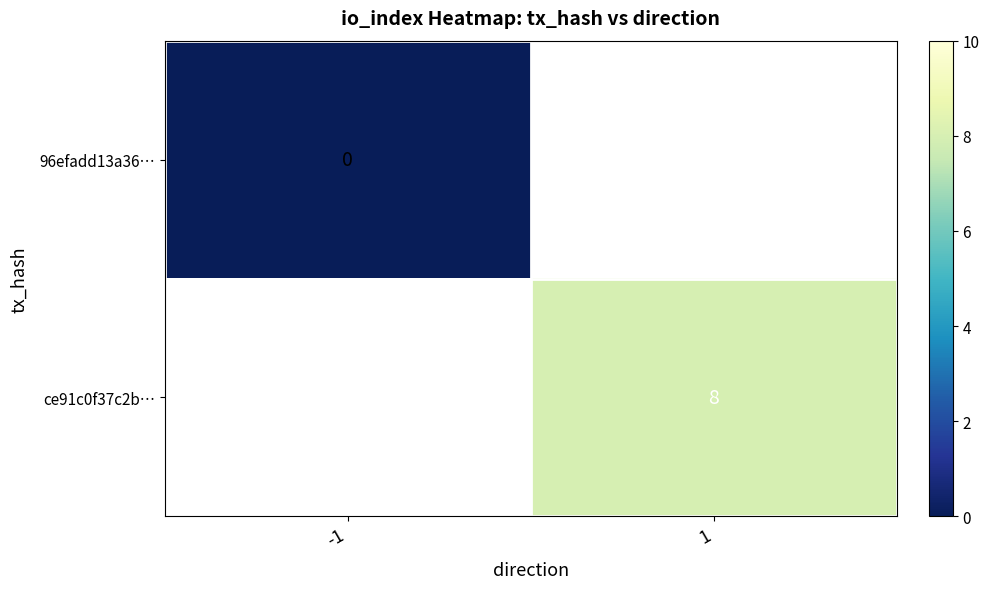

The ce91c0f37c2b… series shows 8 at 1. True or false?

True